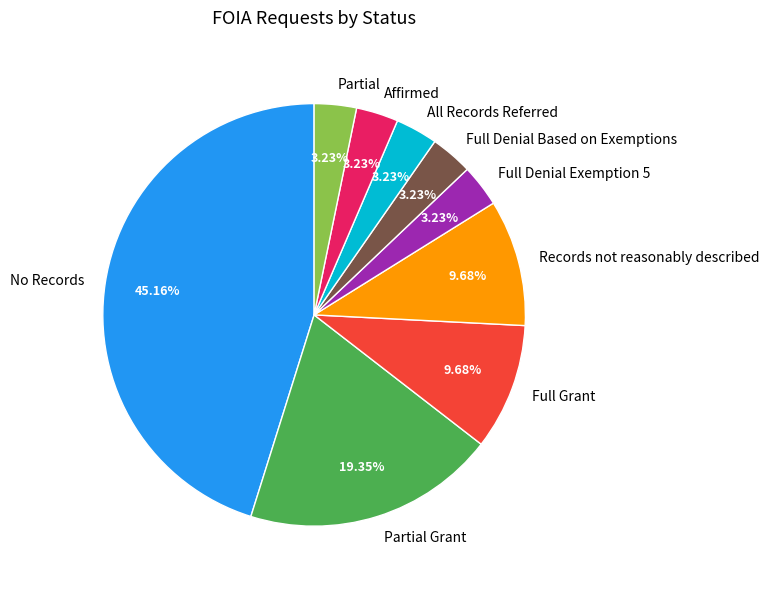

To the nearest percent, what portion does Full Grant represent?

10%